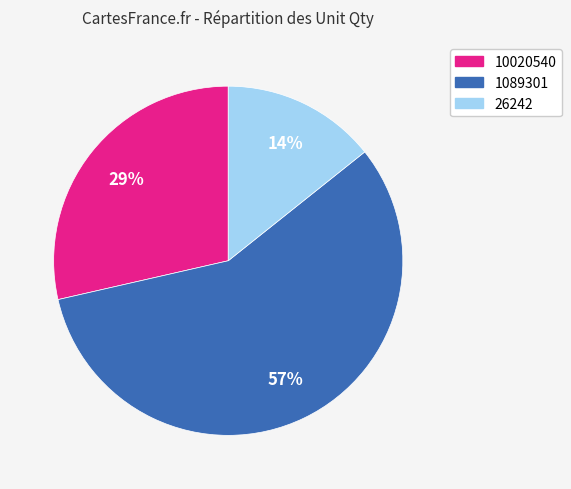

Is the sum of 10020540 and 26242 greater than half?

No